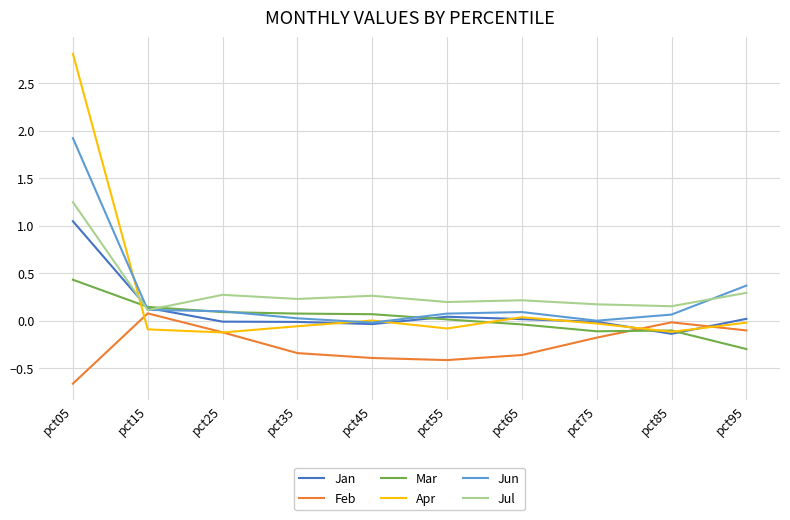

At which category is the sum across all series the highest?

pct05